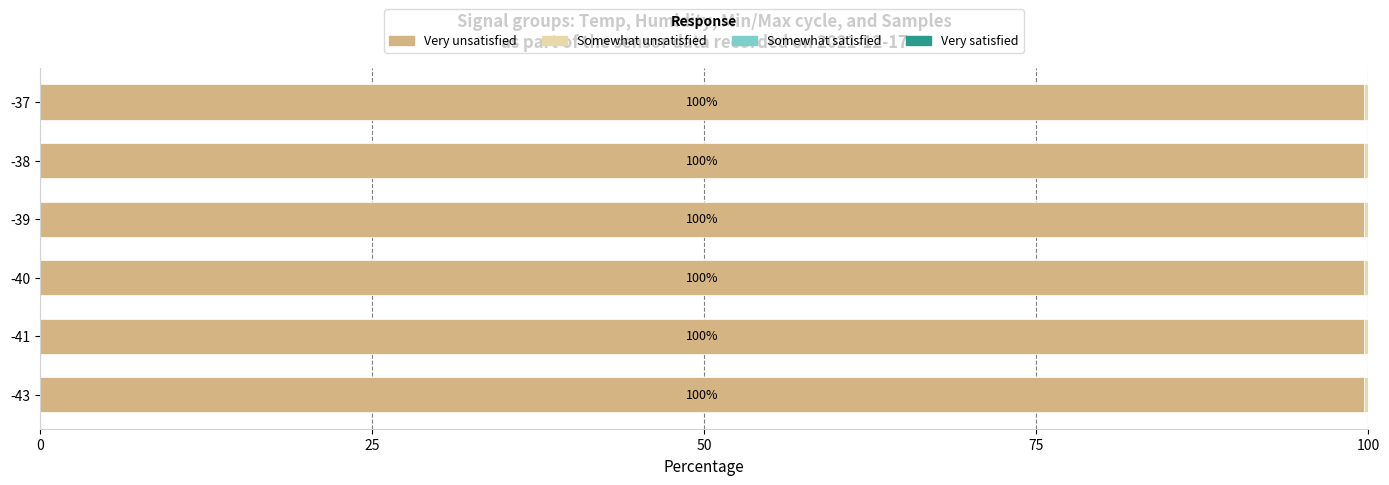

Is it true that Very unsatisfied equals 99.7 at -40?

True